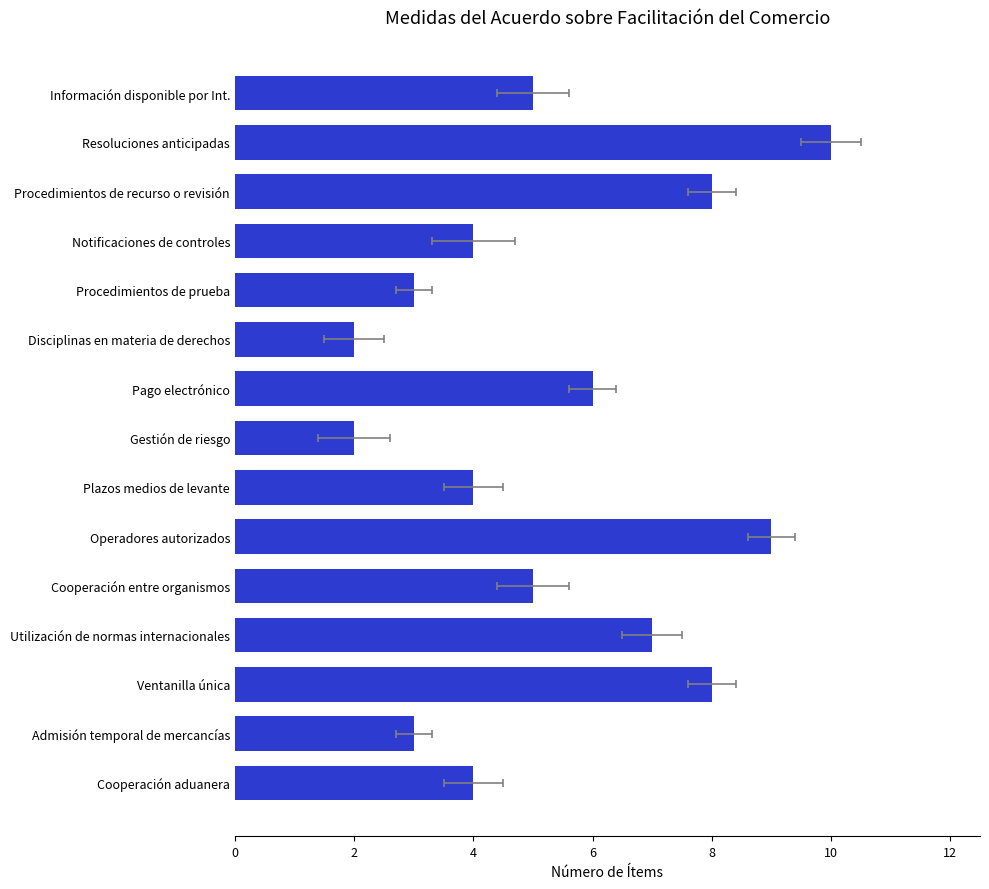

The value at Admisión temporal de mercancías is 5. True or false?

False